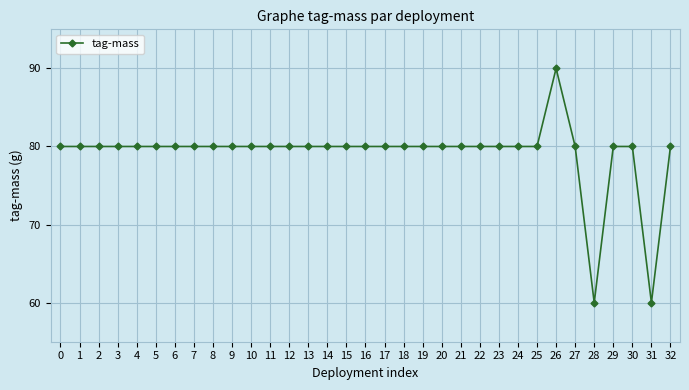

What is the value of the 13th point from the left?

80